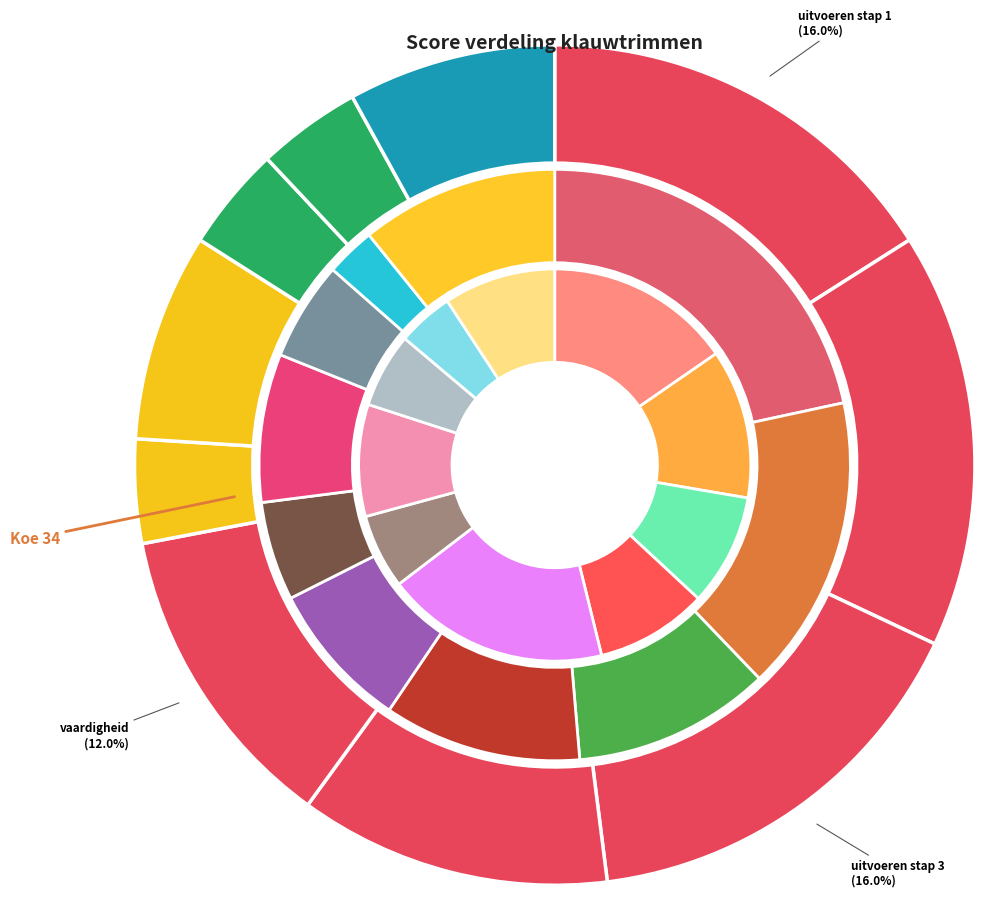

Does uitvoeren stap 1 represent more than half of the total?

No